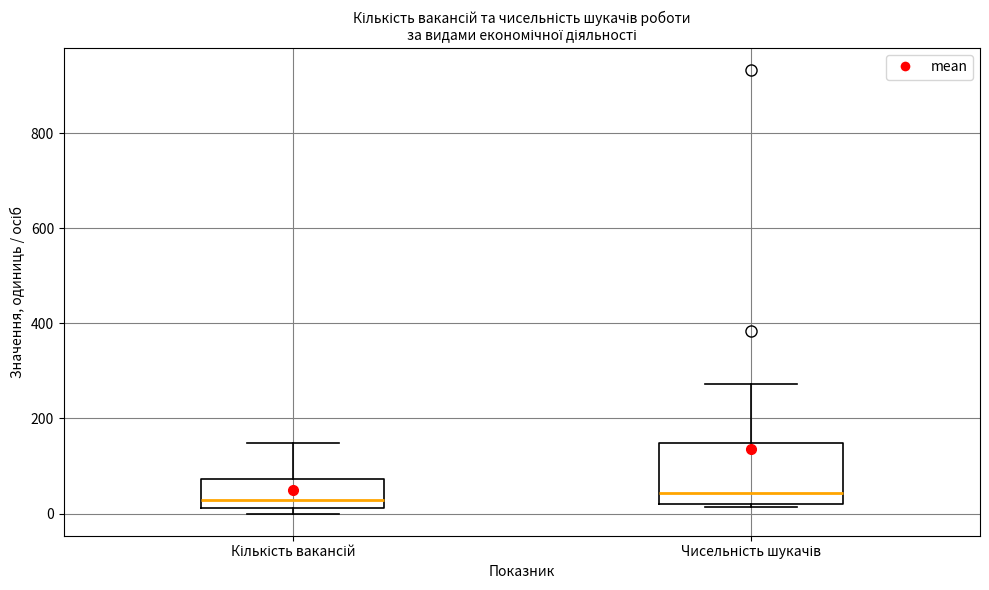

Reading left to right, read every box against the y-axis: the position of its median line, the range the box covers, and the ends of its whiskers. The values are not printed on the chart, so give them approximately, as read against the axis.

Кількість вакансій: median 20 (just above the box's lower edge), box 20 to 80, whiskers 0 to 140
Чисельність шукачів: median 40, box 20 to 140, whiskers 20 (just below the box's lower edge) to 280